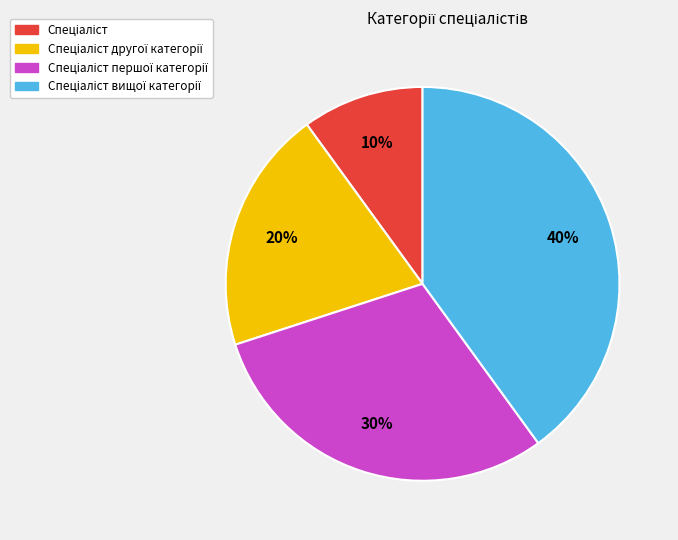

Is there a majority slice in this chart?

No